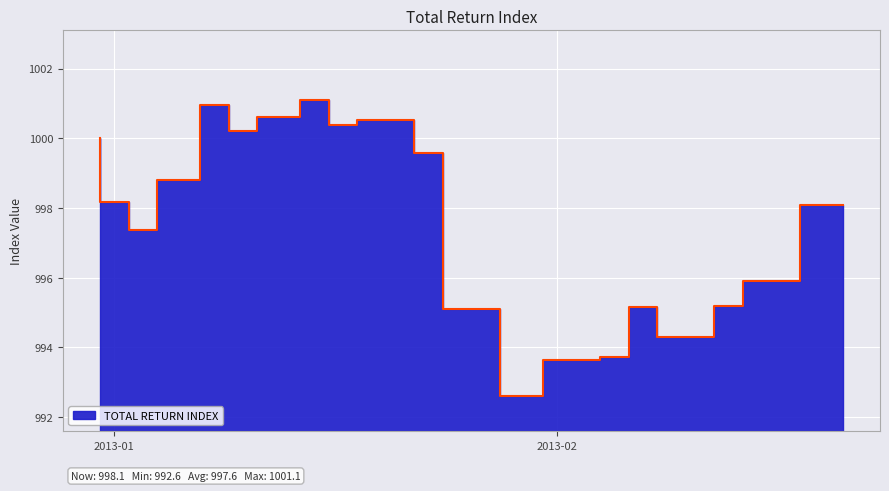

Is it true that the value at 2013-01-14 is 379.4?

False